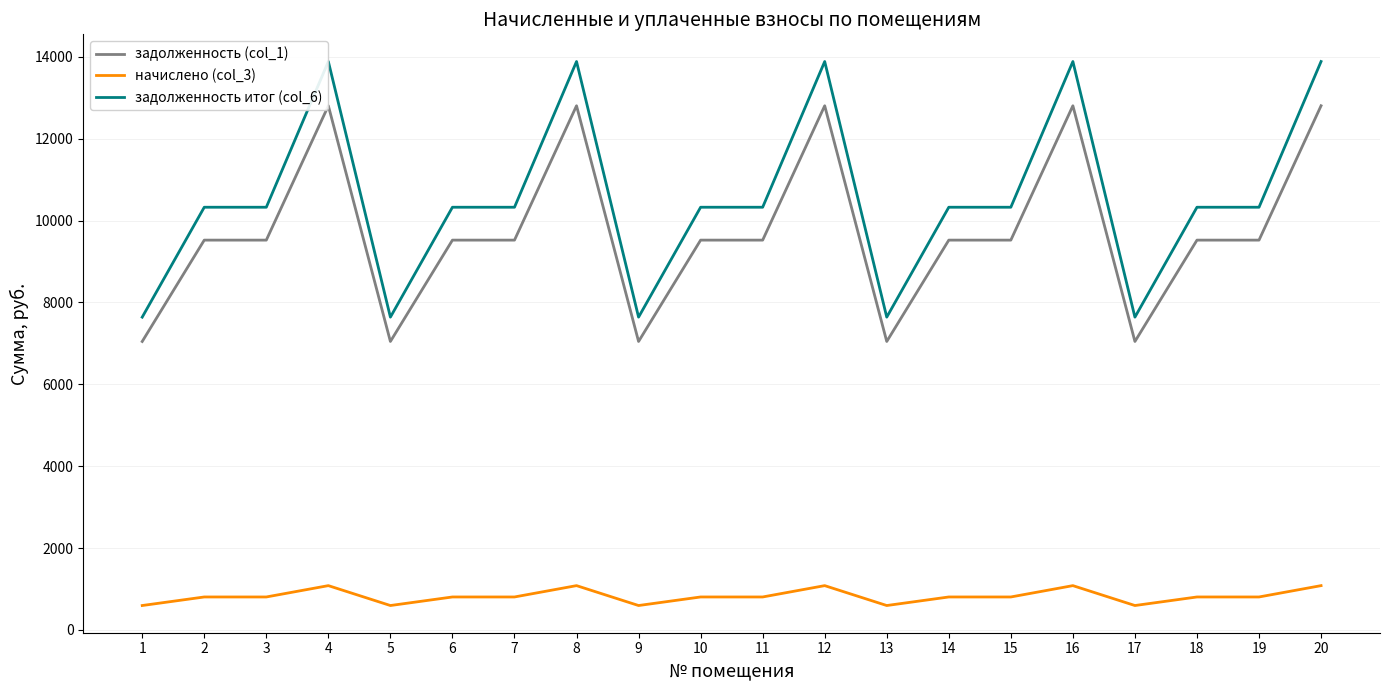

What is the highest value of the начислено (col_3) series?

1080.5